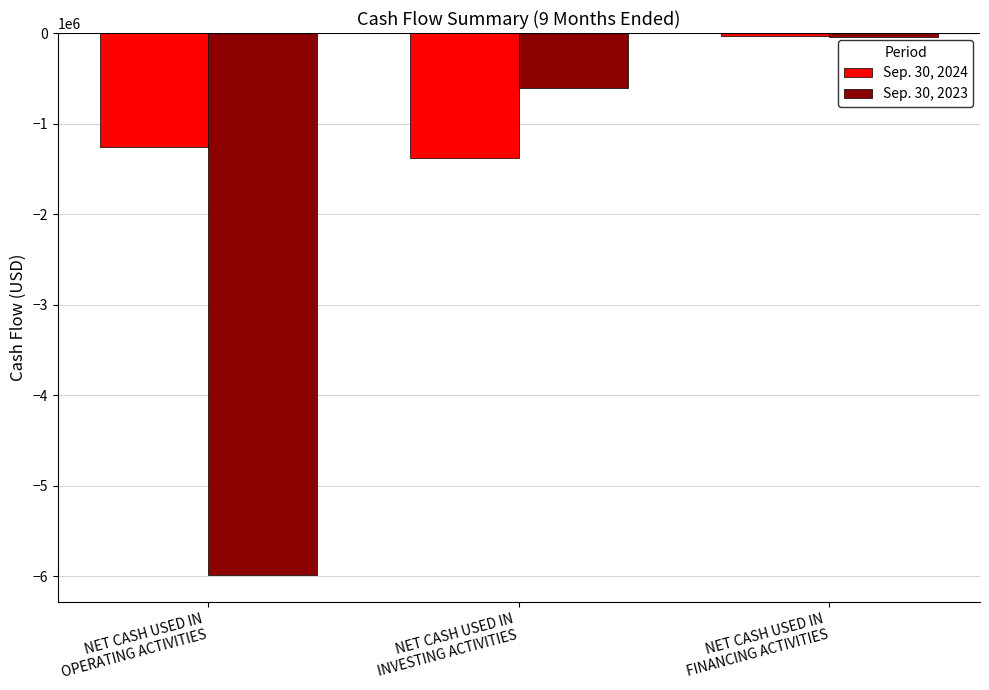

Which series has the largest total across all categories?

Sep. 30, 2024